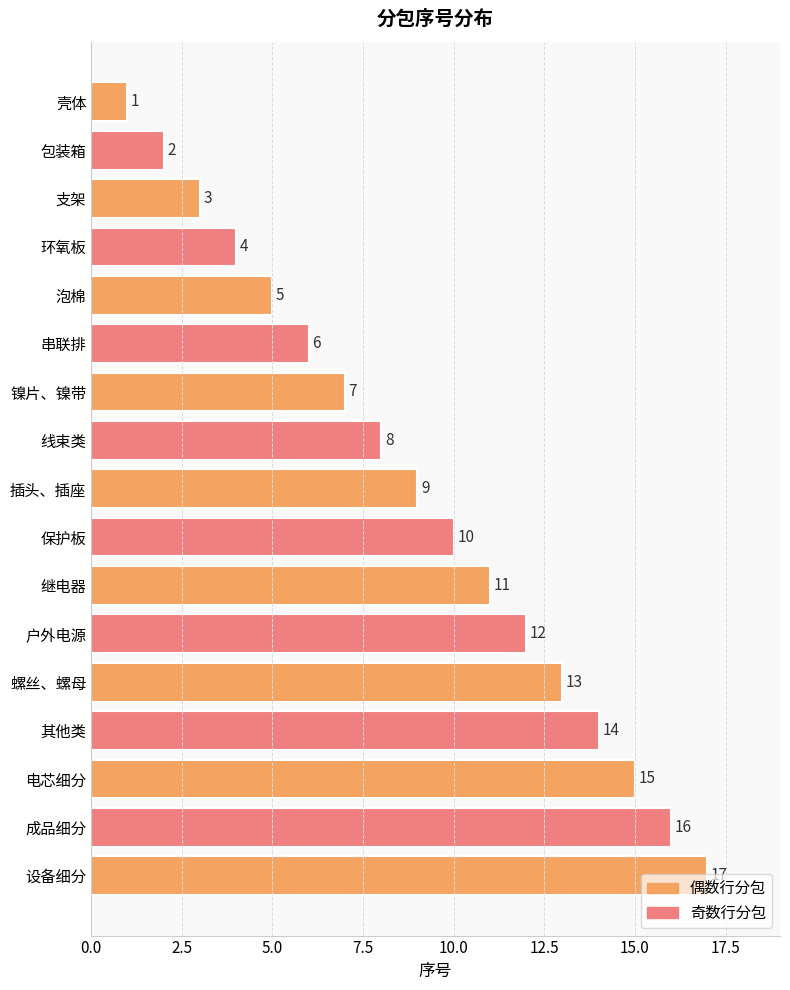

What is the change in value from 线束类 to 继电器?

+3